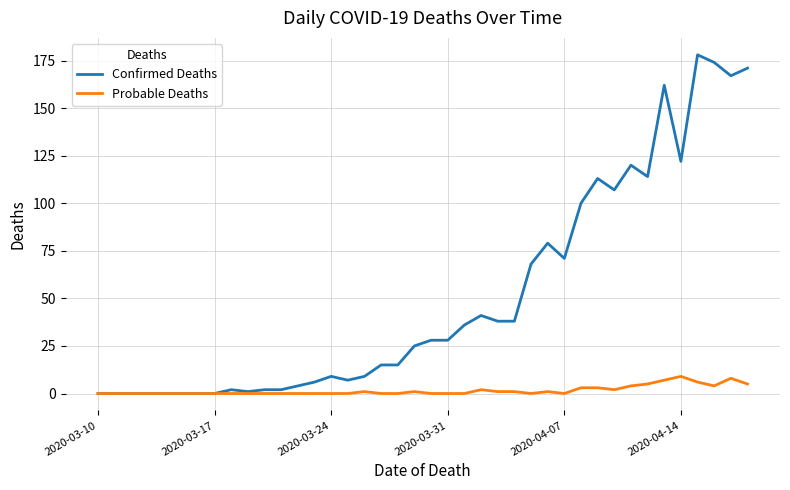

What is the maximum value for Confirmed Deaths?

178